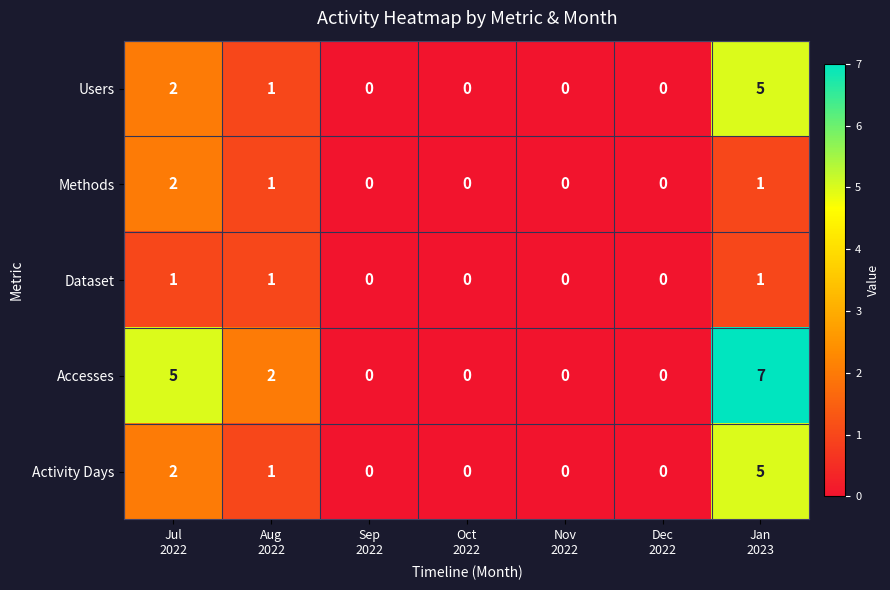

What is the greatest value displayed?

7